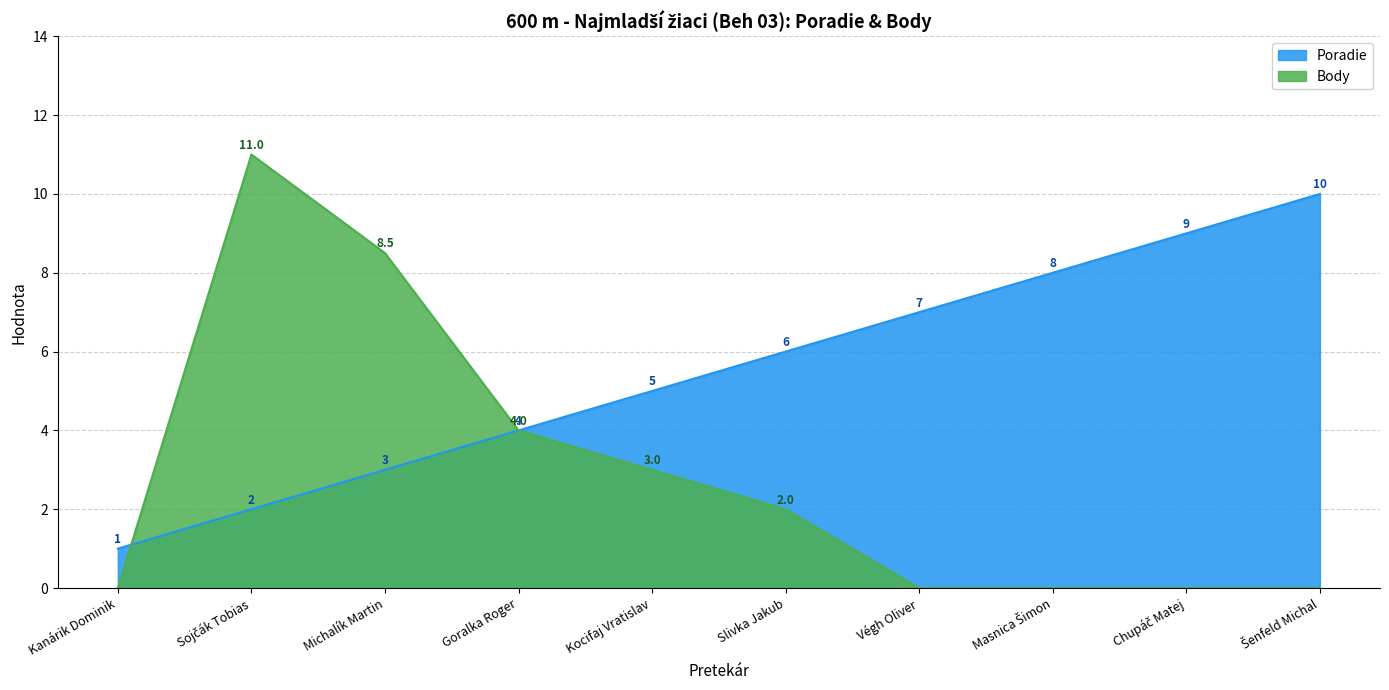

Is the value of Body at Chupáč Matej greater than the value of Poradie at Kanárik Dominik?

No